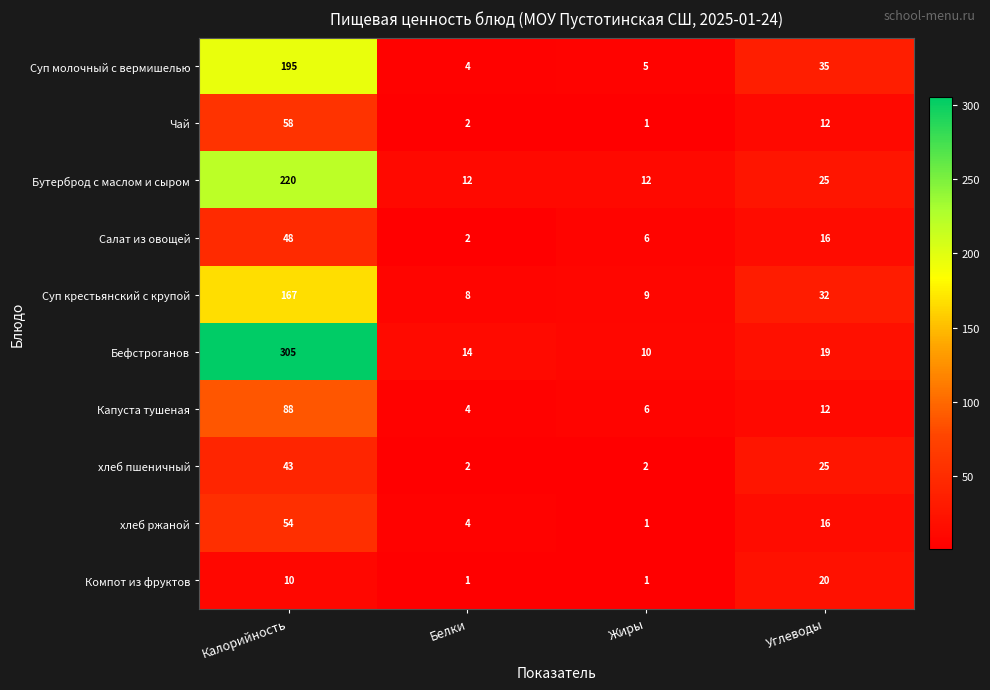

What is the greatest value displayed?

305